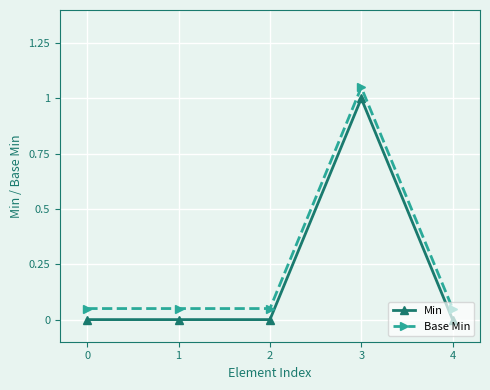

Is it true that Min equals 0.0 at 0?

True